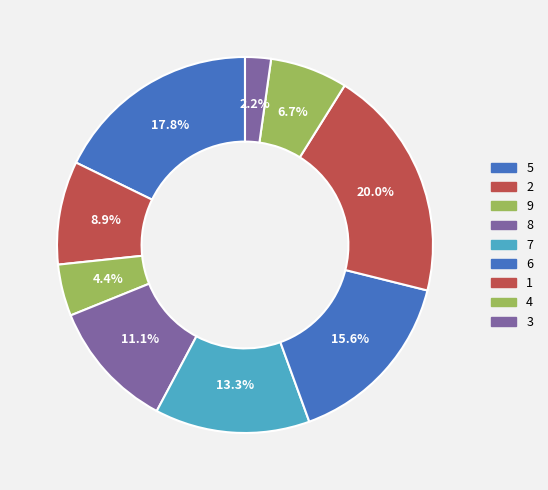

How many slices are in this pie chart?

9